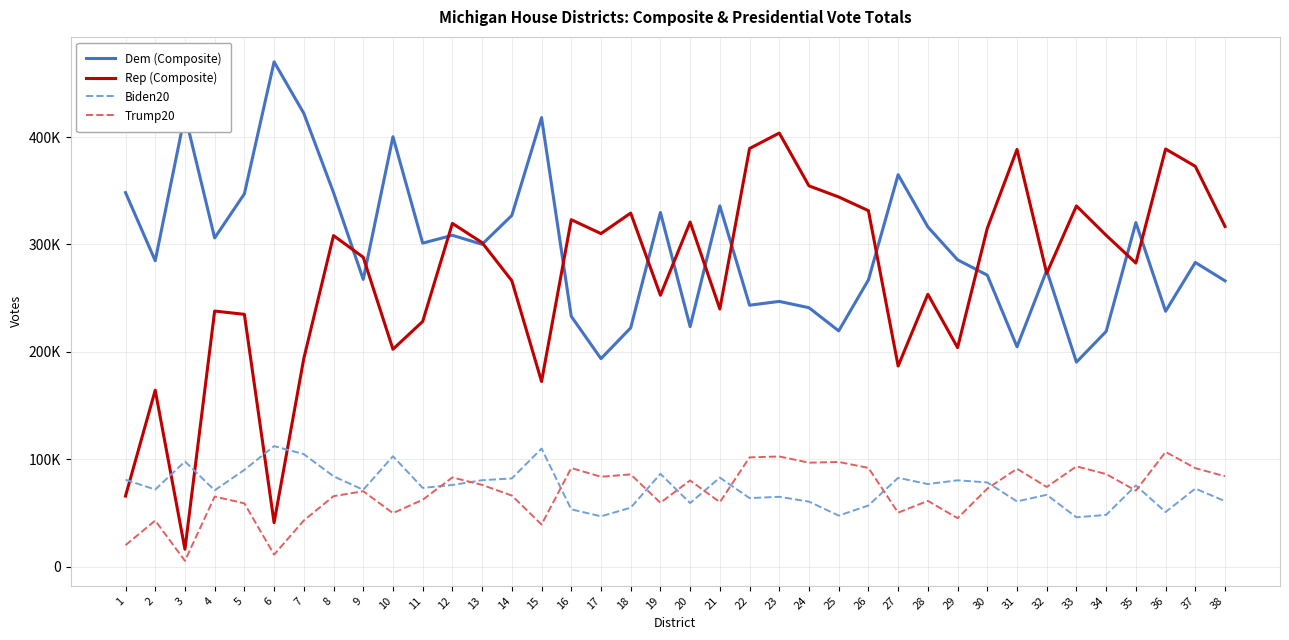

Does the chart display data point markers on the line(s)?

No